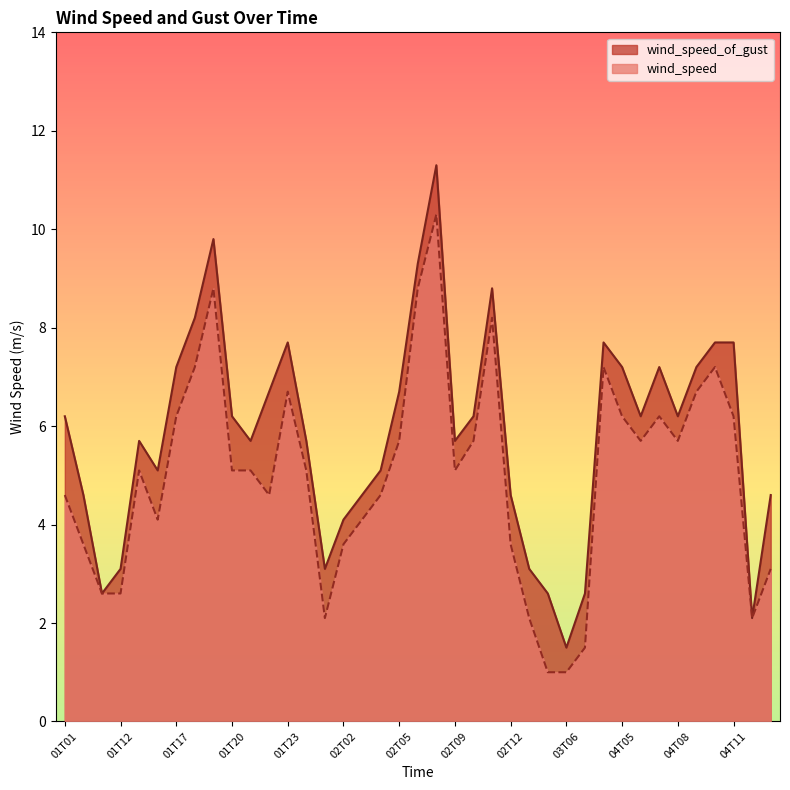

True or false: wind_speed_of_gust and wind_speed intersect in this chart.

False